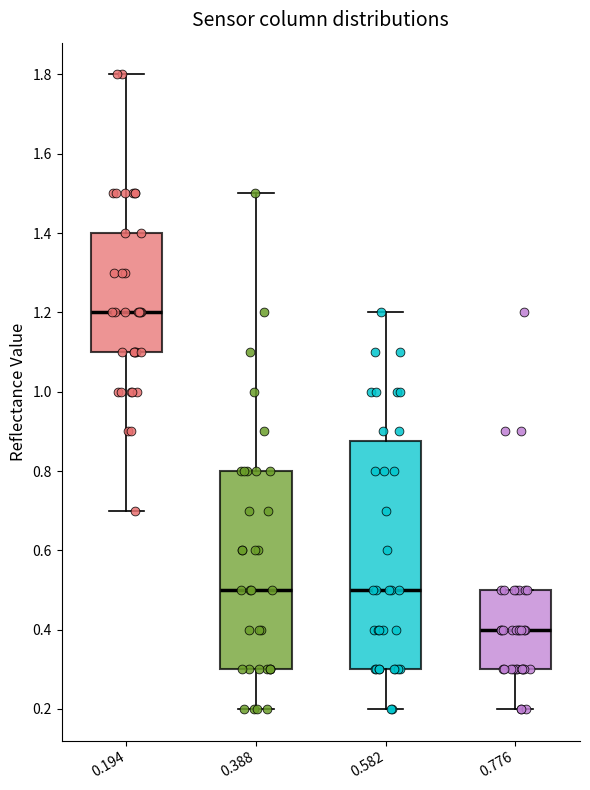

Comparing the boxes themselves (not the whiskers), which one is the tallest?

0.582